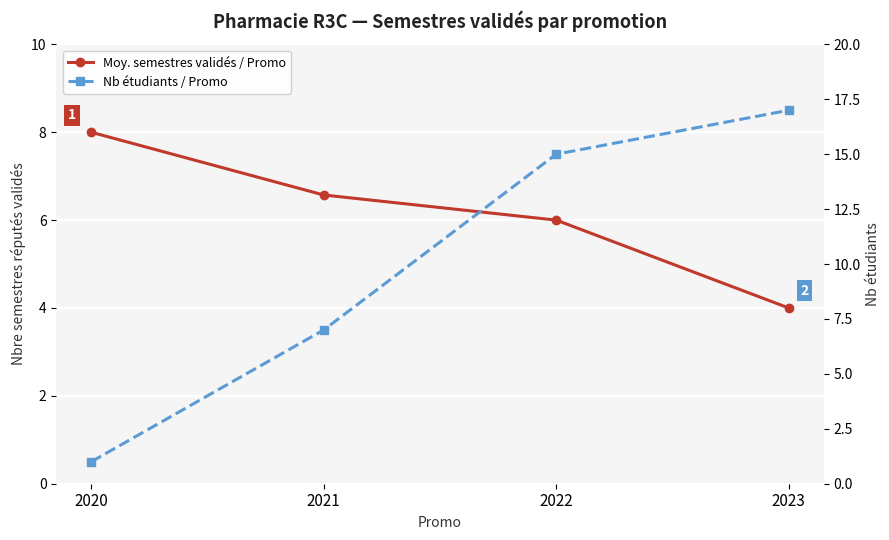

How many values in the Nb étudiants / Promo series exceed 15?

1